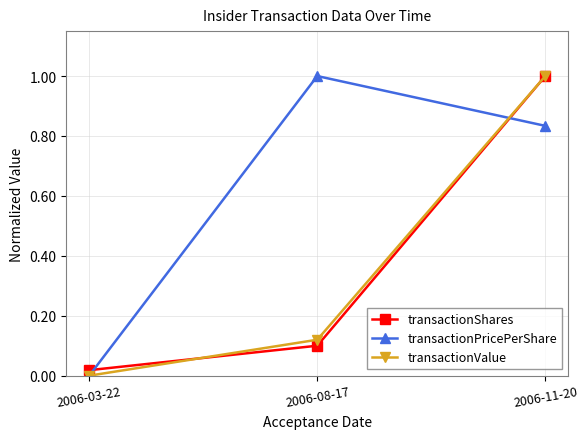

What is the total value across all series at 2006-08-17?

1.2